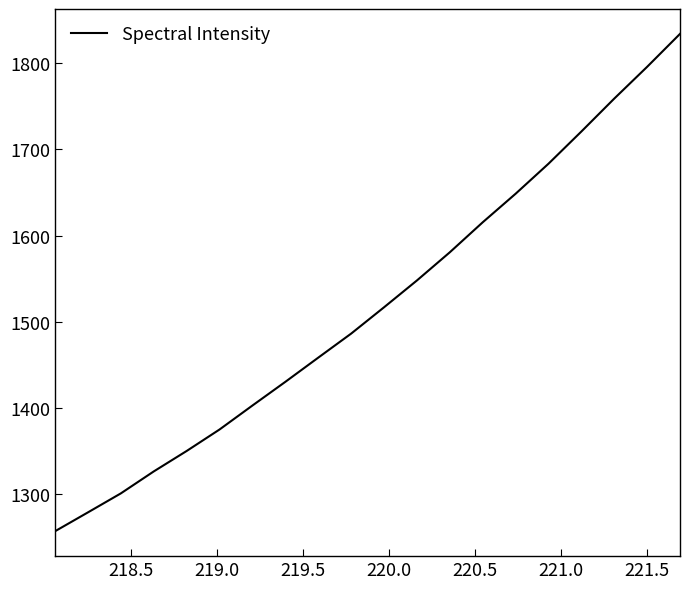

What is the minimum value shown in the chart?

1256.9